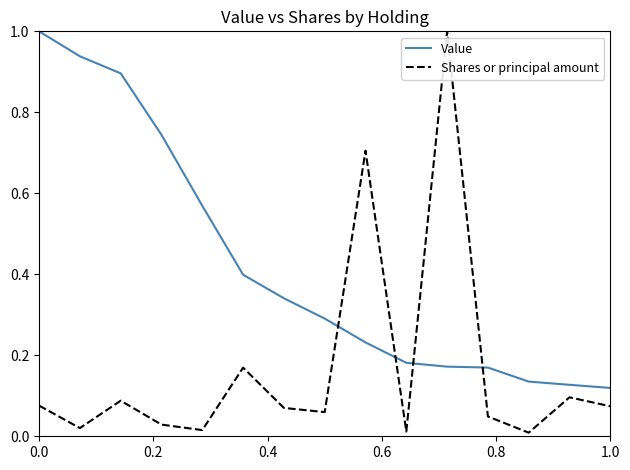

True or false: Value and Shares or principal amount cross at least once.

True